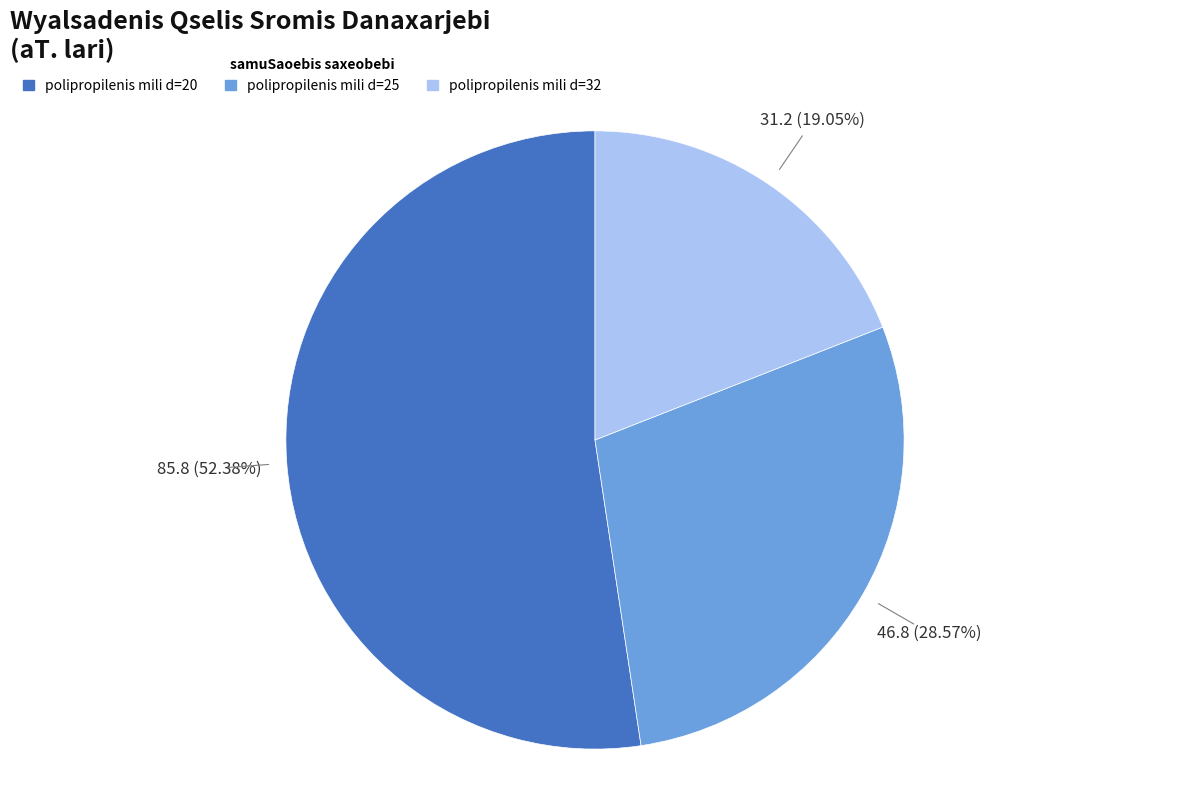

Does any single category account for the majority?

Yes